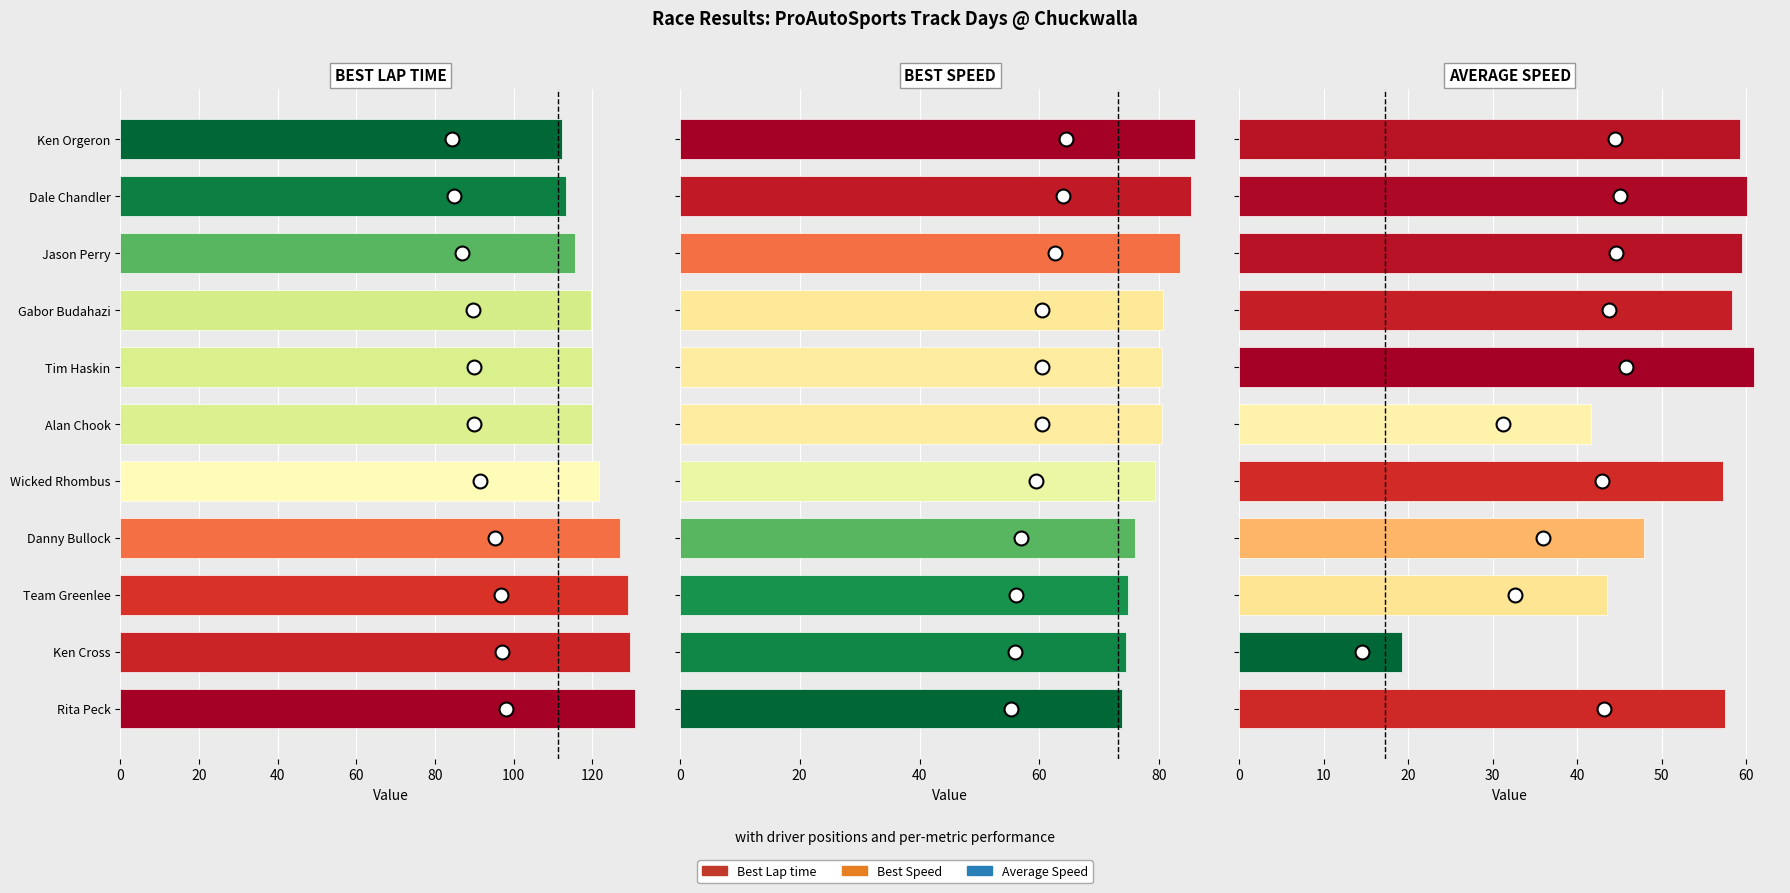

What are all the series names shown in the legend?

Best Lap time, Best Speed, Average Speed